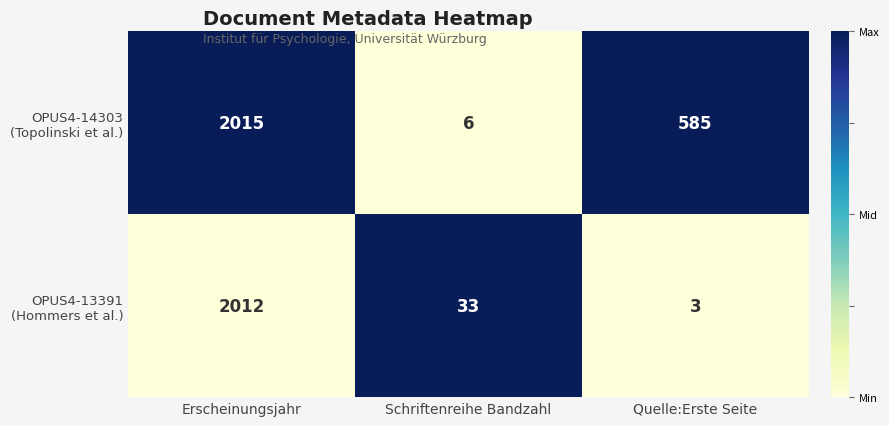

What is the spread (max minus min) of values at Erscheinungsjahr?

3